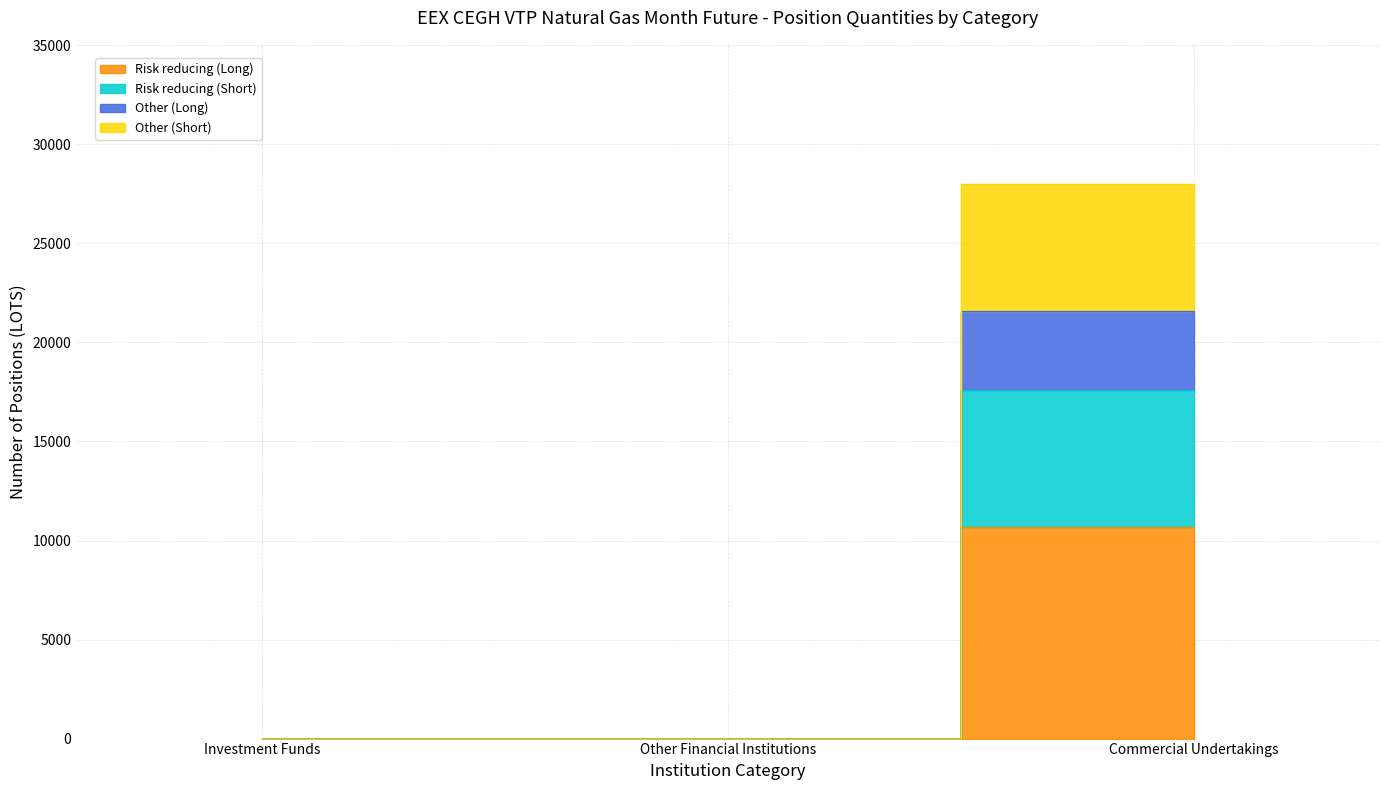

Is the value of Other (Long) at Investment Funds greater than the value of Risk reducing (Short) at Other Financial Institutions?

No